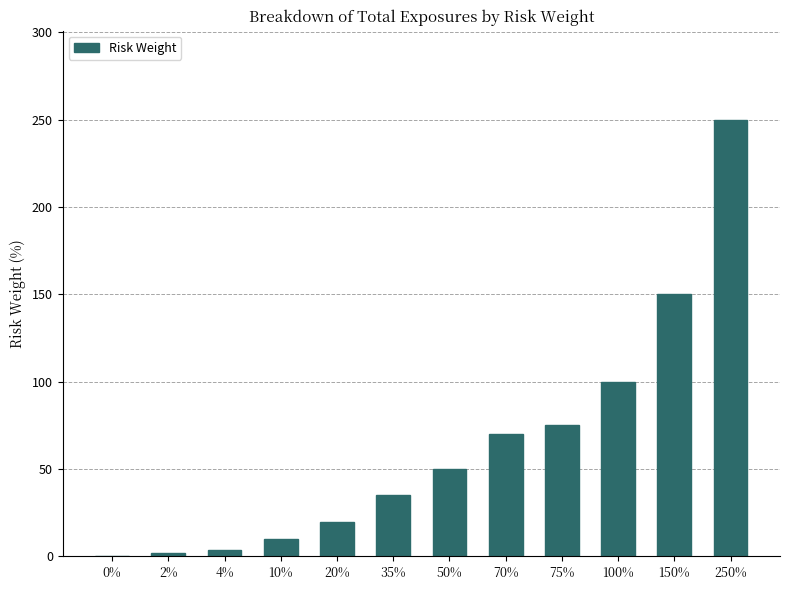

Are the bars grouped side by side (vs. stacked)?

No